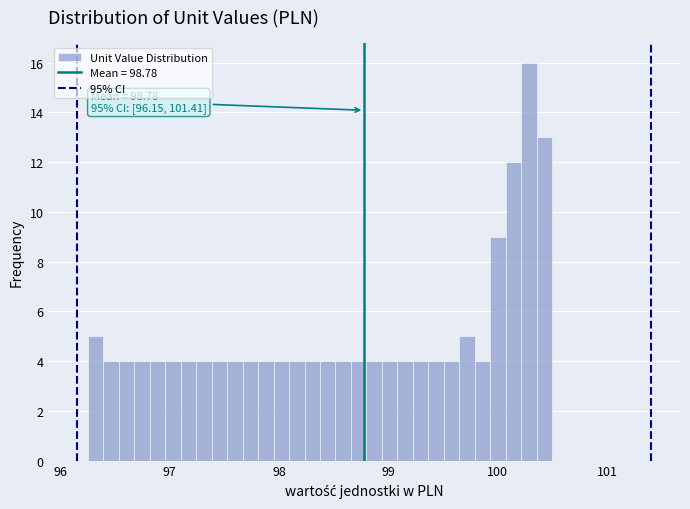

Read against the x-axis, roughly where is the centre of the tallest bar?

100.3